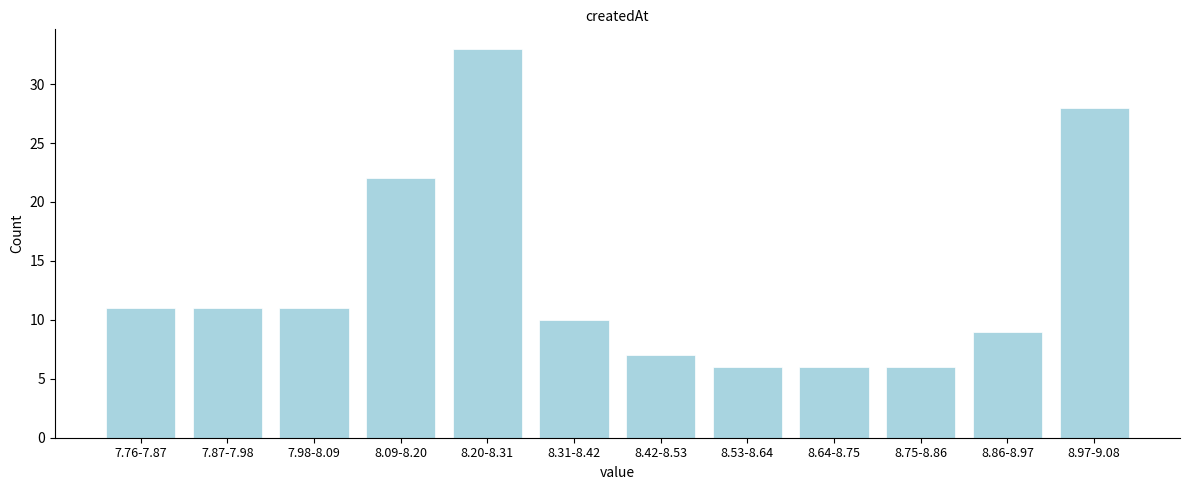

Reading left to right, list all the values displayed in this chart.

11	11	11	22	33	10	7	6	6	6	9	28